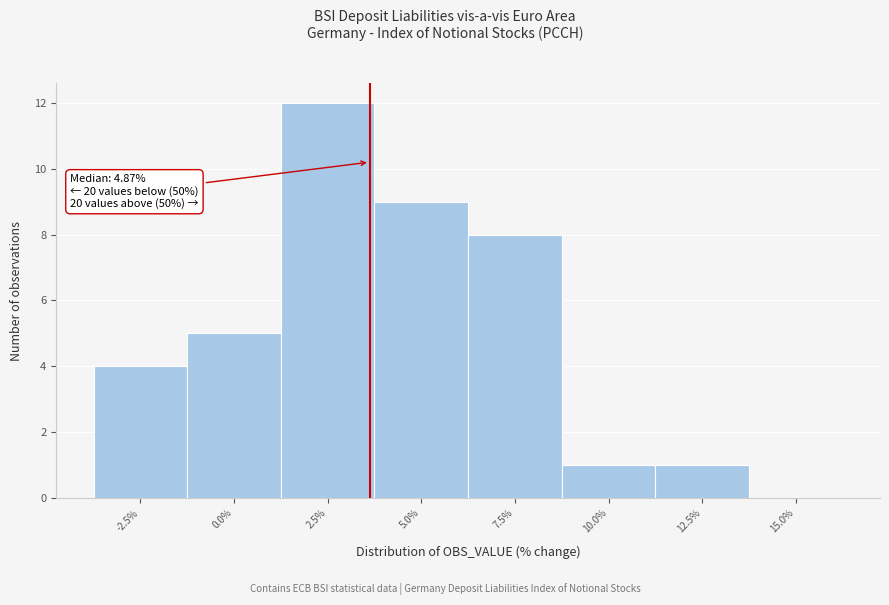

Reading left to right, transcribe all the data shown in this chart.

-2.5%=4	0.0%=5	2.5%=12	5.0%=9	7.5%=8	10.0%=1	12.5%=1	15.0%=0